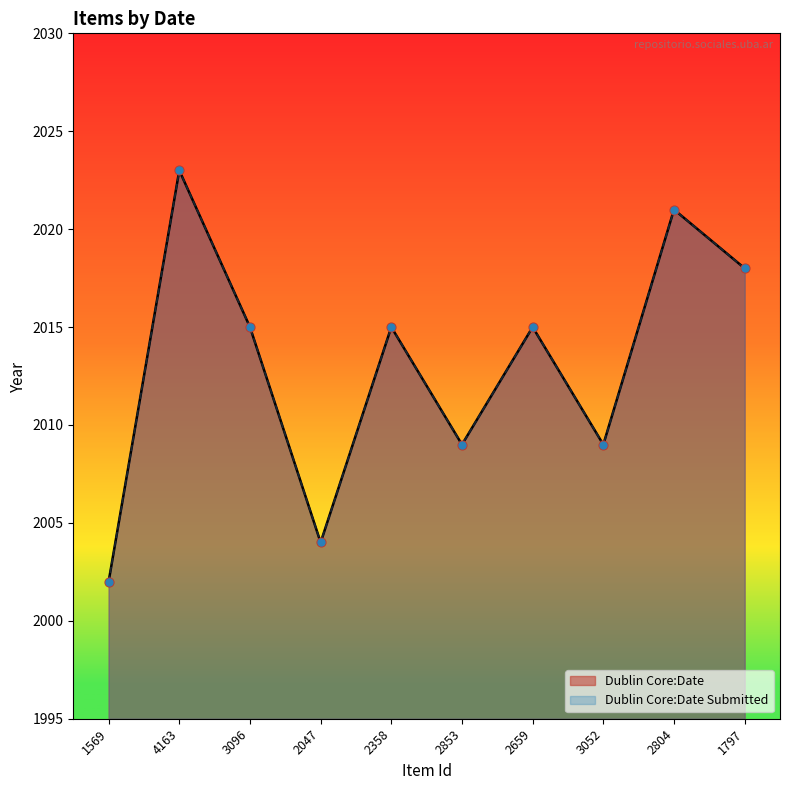

What are all the series names shown in the legend?

Dublin Core:Date, Dublin Core:Date Submitted